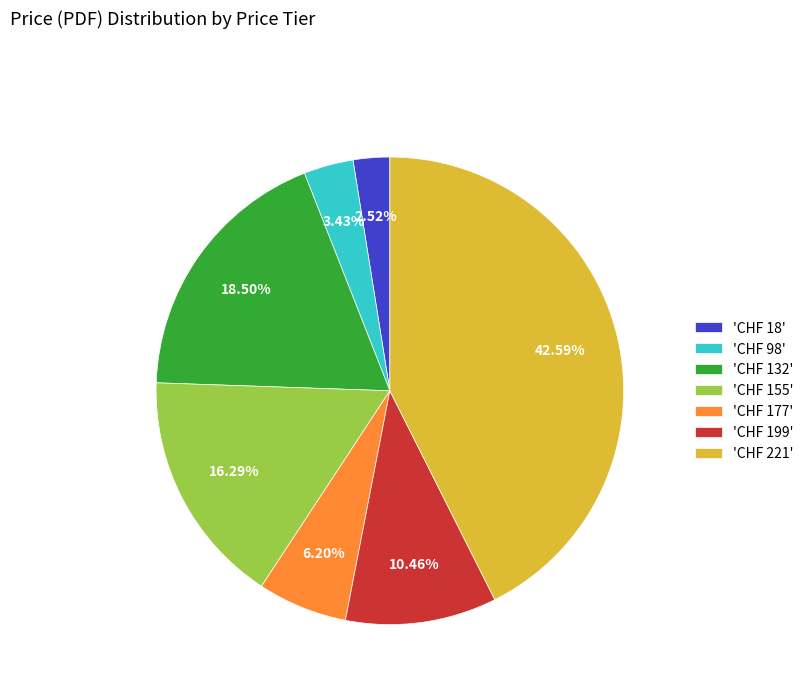

Combined, do 'CHF 98' and 'CHF 199' account for over 50%?

No